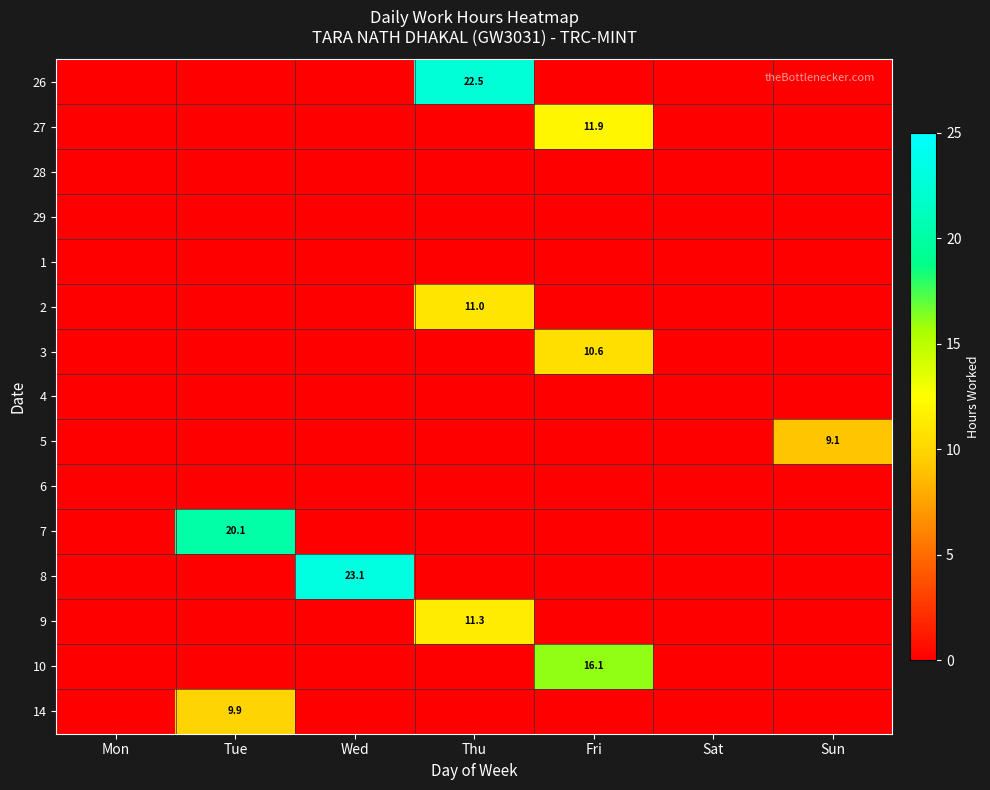

Count the number of categories in the chart.

7